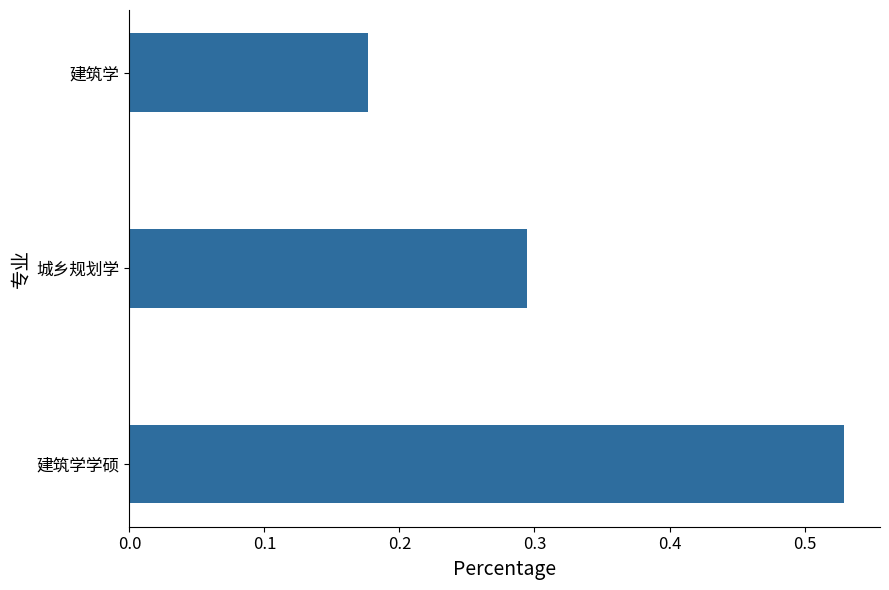

Which label corresponds to the smallest value in the chart?

建筑学